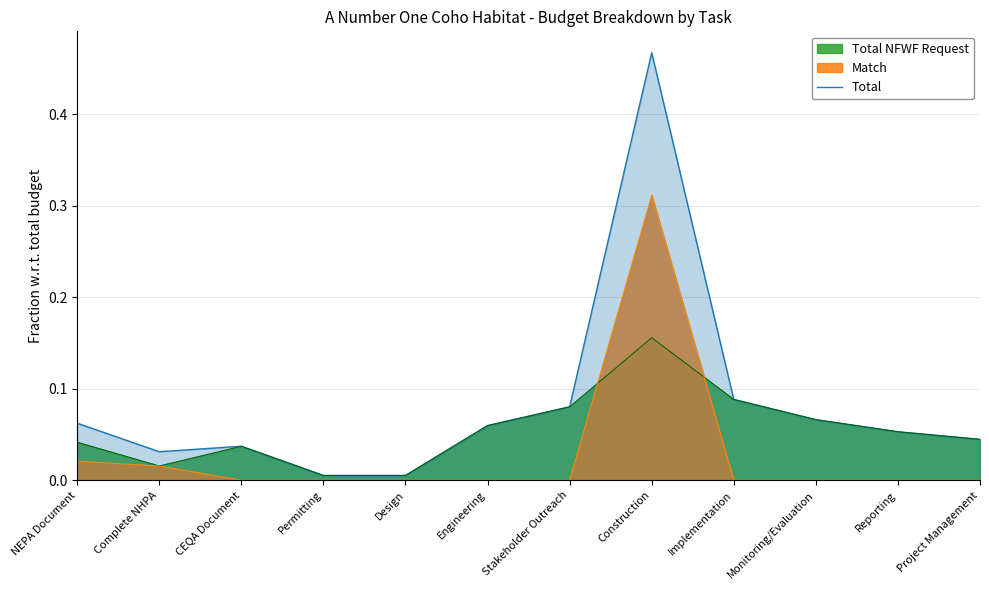

What is the label of the 10th point from the left?

Monitoring/Evaluation